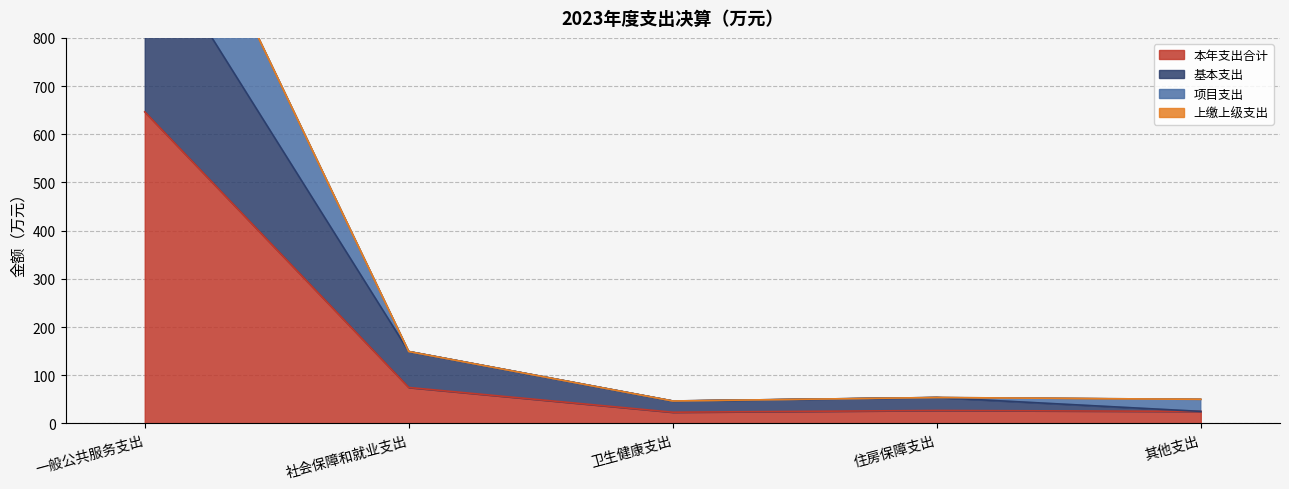

At which category is the sum across all series the highest?

一般公共服务支出